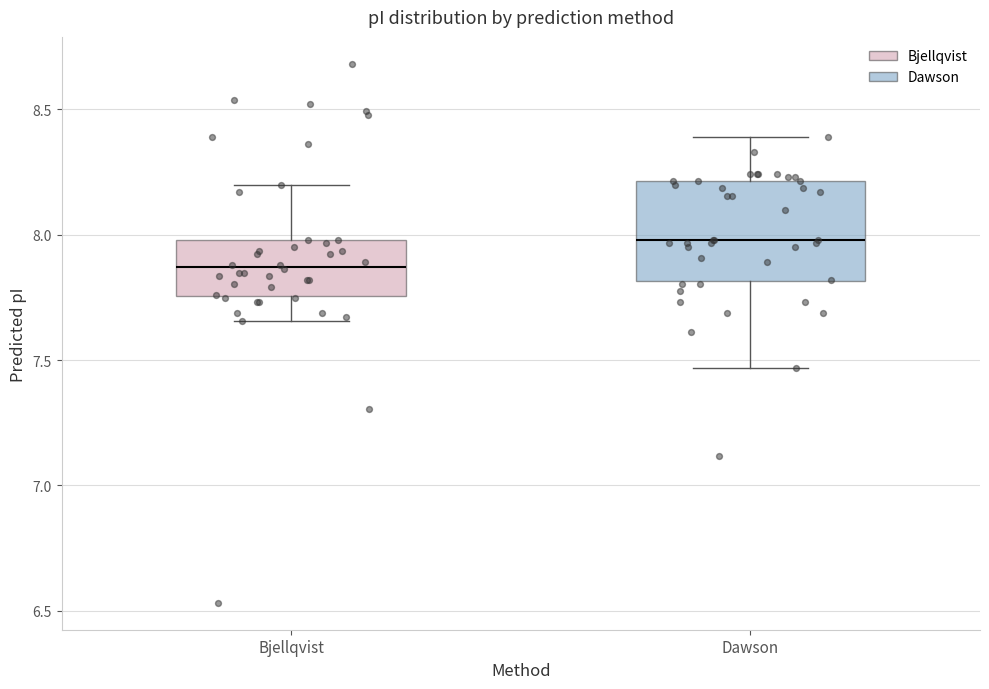

Which box is the tallest, from its lower edge to its upper edge?

Dawson